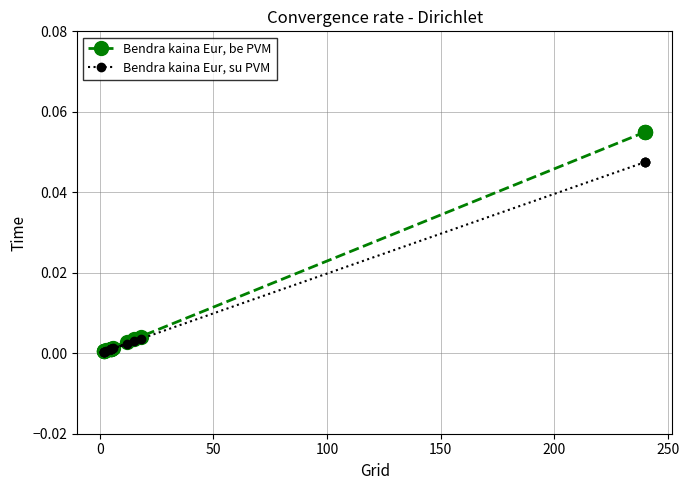

True or false: Bendra kaina Eur, be PVM and Bendra kaina Eur, su PVM intersect in this chart.

False